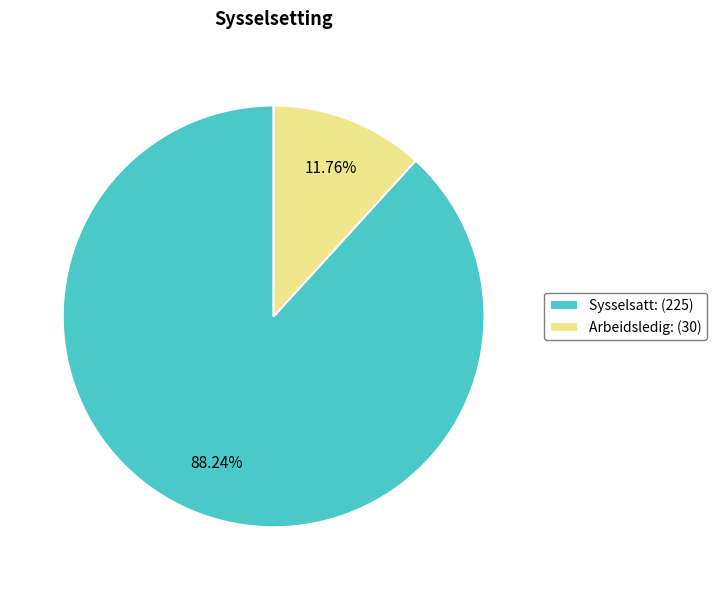

The Sysselsatt slice represents 88% of the pie. True or false?

True